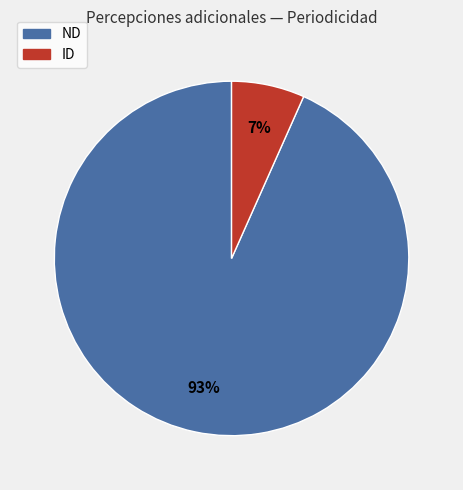

To the nearest percent, what is the combined percentage of ND and ID?

100%